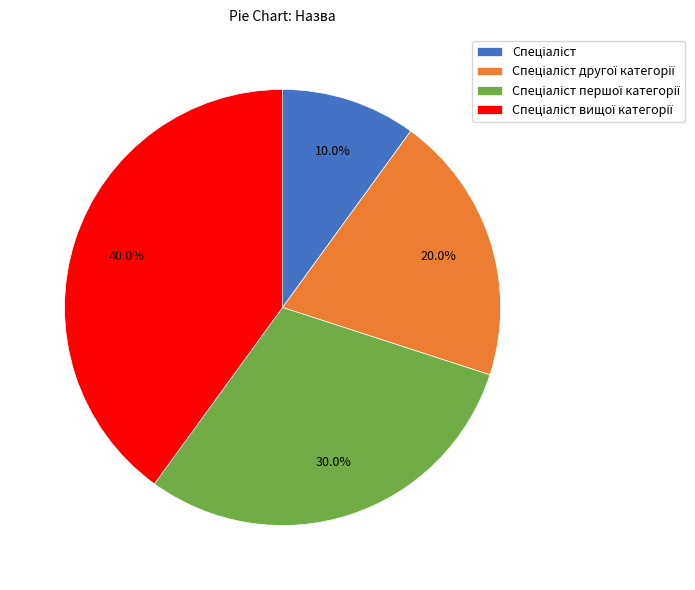

How many segments does this pie chart have?

4